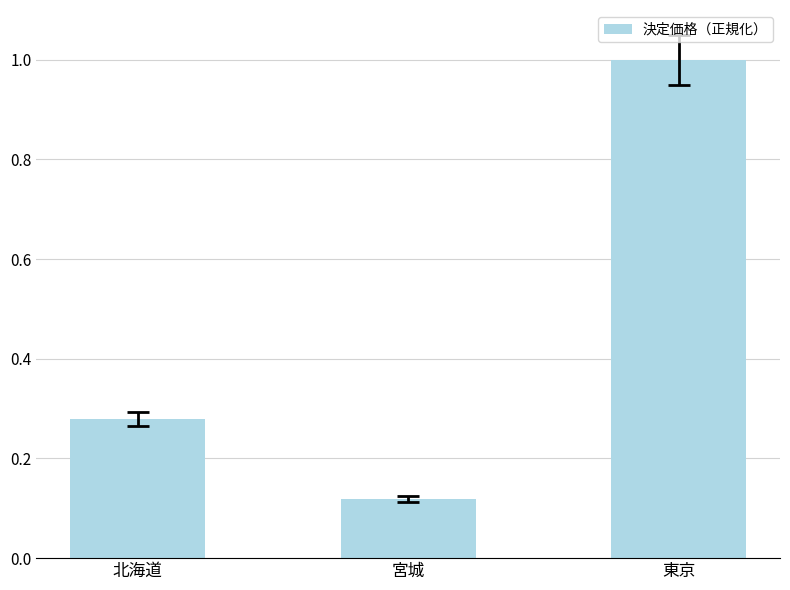

Which label corresponds to the largest value in the chart?

東京